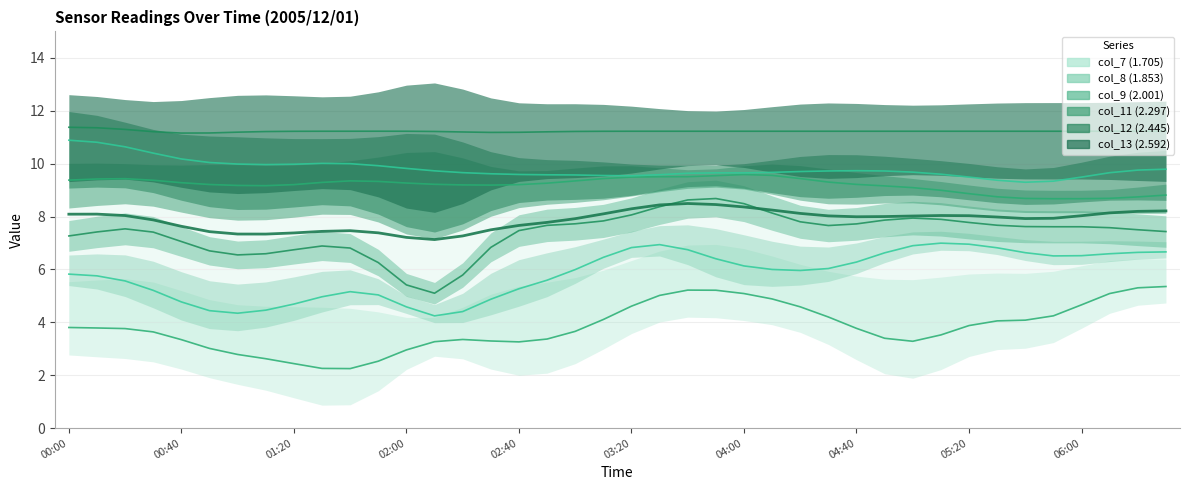

Where is the data nearest to the value 7?

13